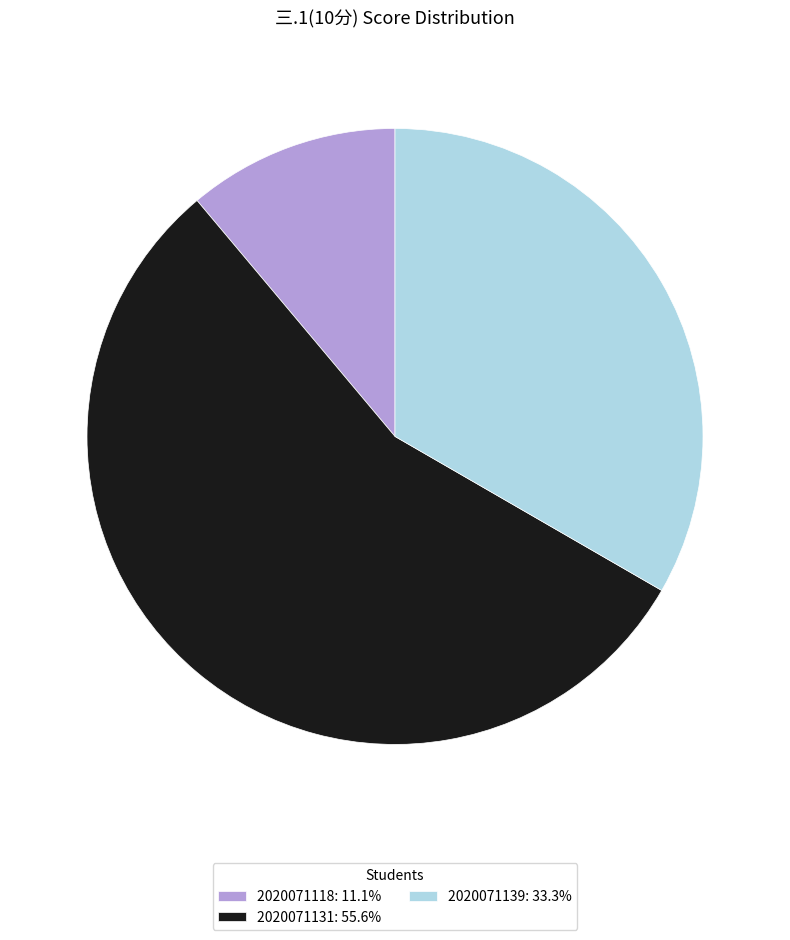

Is there any slice that represents more than half of the pie?

Yes